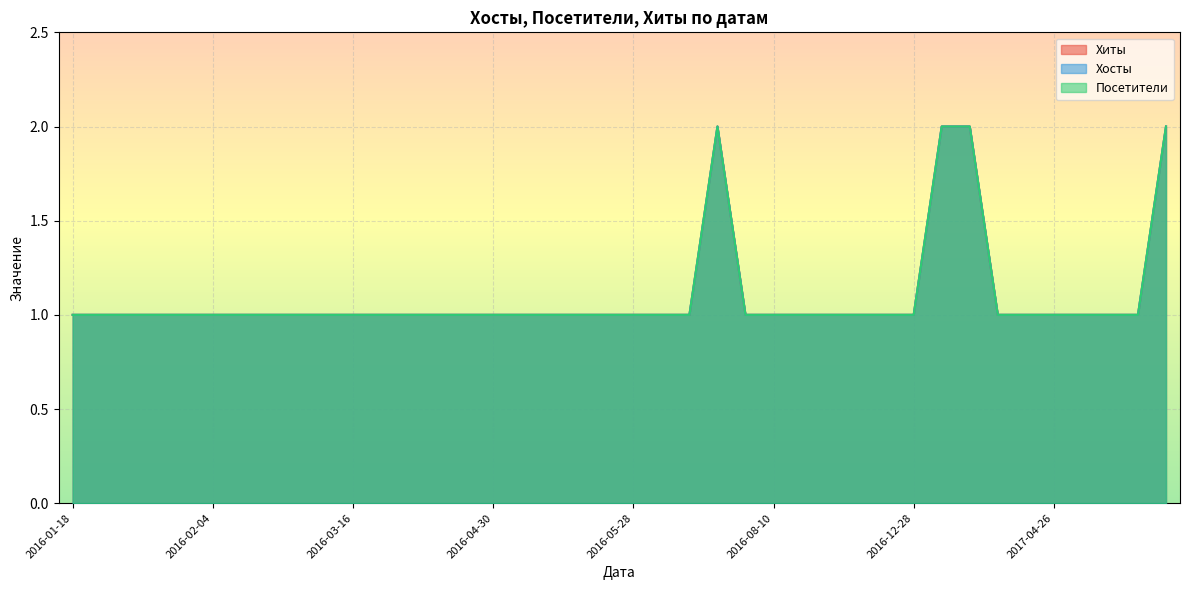

Which series changed the most between 2016-04-25 and 2020-09-24?

Хиты